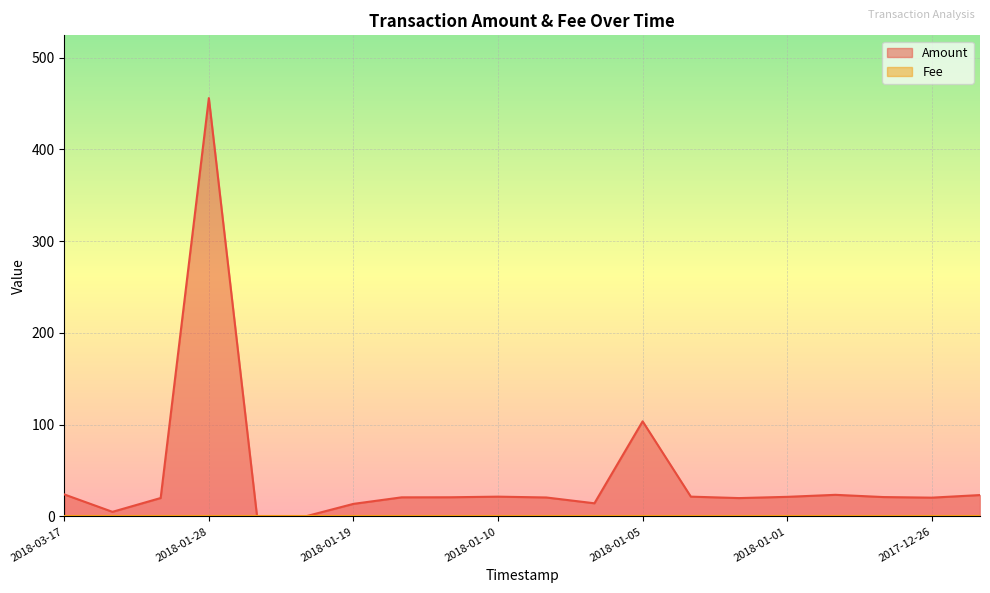

At which label is Amount closest to 228?

2018-01-05